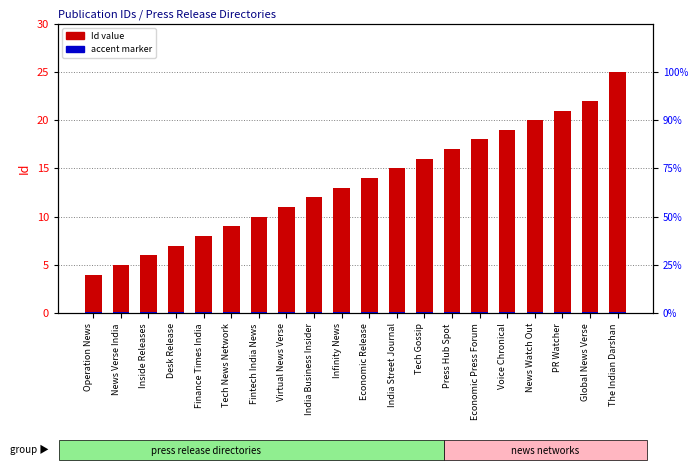

Reading left to right, list all the values displayed in this chart.

Id (numeric): Operation News=4.0	News Verse India=5.0	Inside Releases=6.0	Desk Release=7.0	Finance Times India=8.0	Tech News Network=9.0	Fintech India News=10.0	Virtual News Verse=11.0	India Business Insider=12.0	Infinity News=13.0	Economic Release=14.0	India Street Journal=15.0	Tech Gossip=16.0	Press Hub Spot=17.0	Economic Press Forum=18.0	Voice Chronical=19.0	News Watch Out=20.0	PR Watcher=21.0	Global News Verse=22.0	The Indian Darshan=25.0
accent marker: Operation News=0.1	News Verse India=0.1	Inside Releases=0.1	Desk Release=0.1	Finance Times India=0.1	Tech News Network=0.1	Fintech India News=0.1	Virtual News Verse=0.1	India Business Insider=0.1	Infinity News=0.1	Economic Release=0.1	India Street Journal=0.1	Tech Gossip=0.1	Press Hub Spot=0.1	Economic Press Forum=0.1	Voice Chronical=0.1	News Watch Out=0.1	PR Watcher=0.1	Global News Verse=0.1	The Indian Darshan=0.1